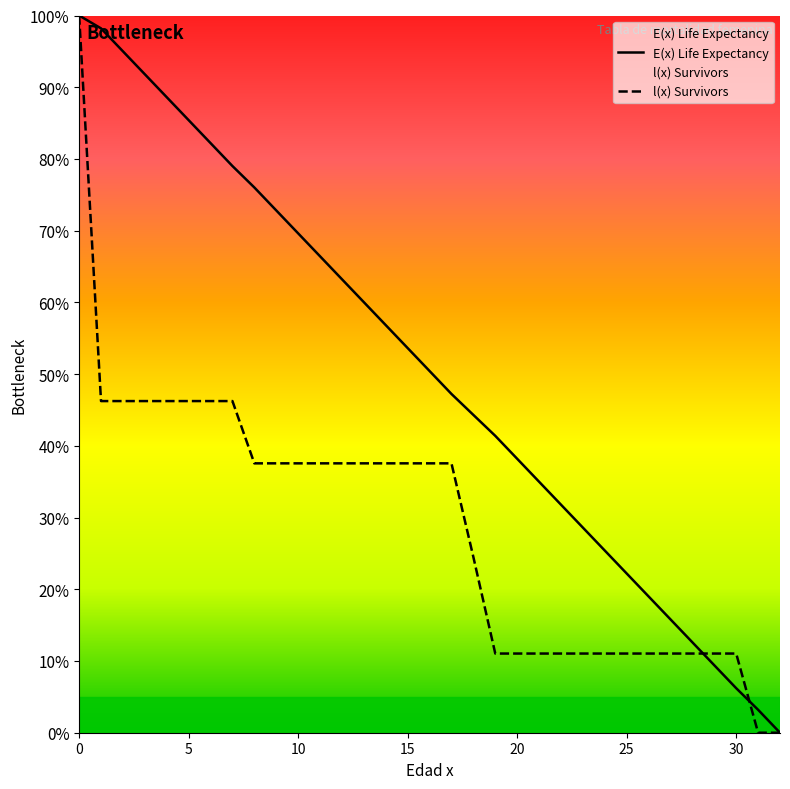

How many data points in l(x) Survivors are above 37?

18